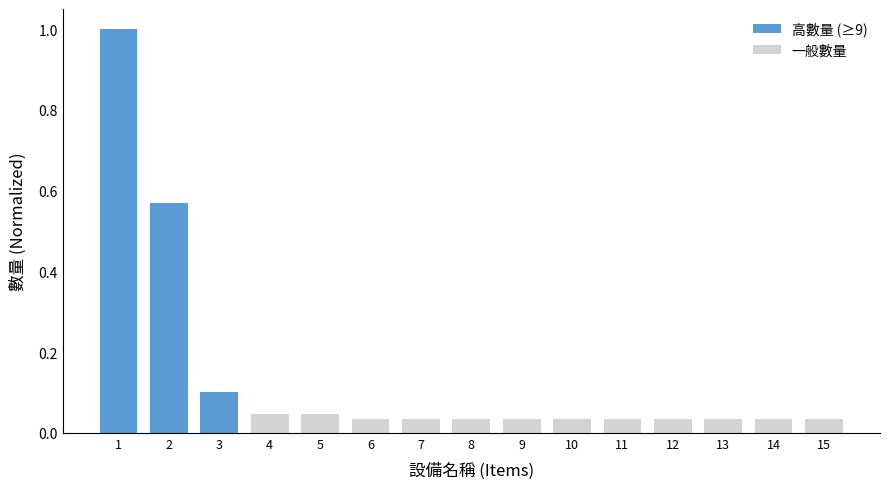

True or false: the data shows 0.1 at 2.

False